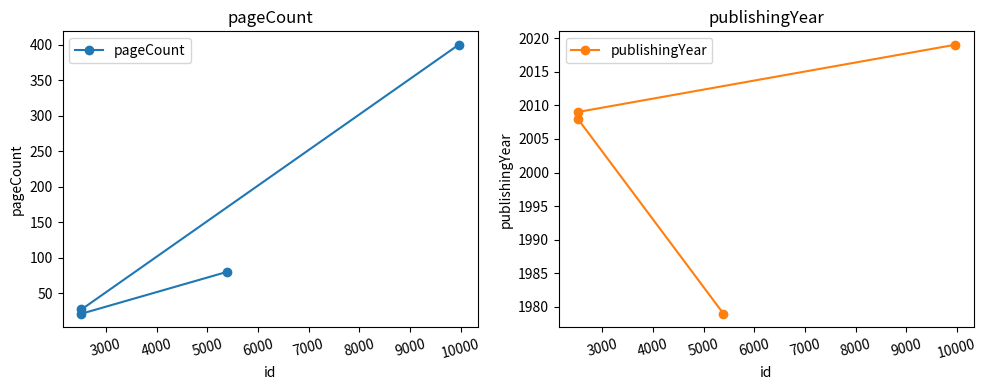

What is the difference between the maximum and minimum values in the publishingYear series?

40